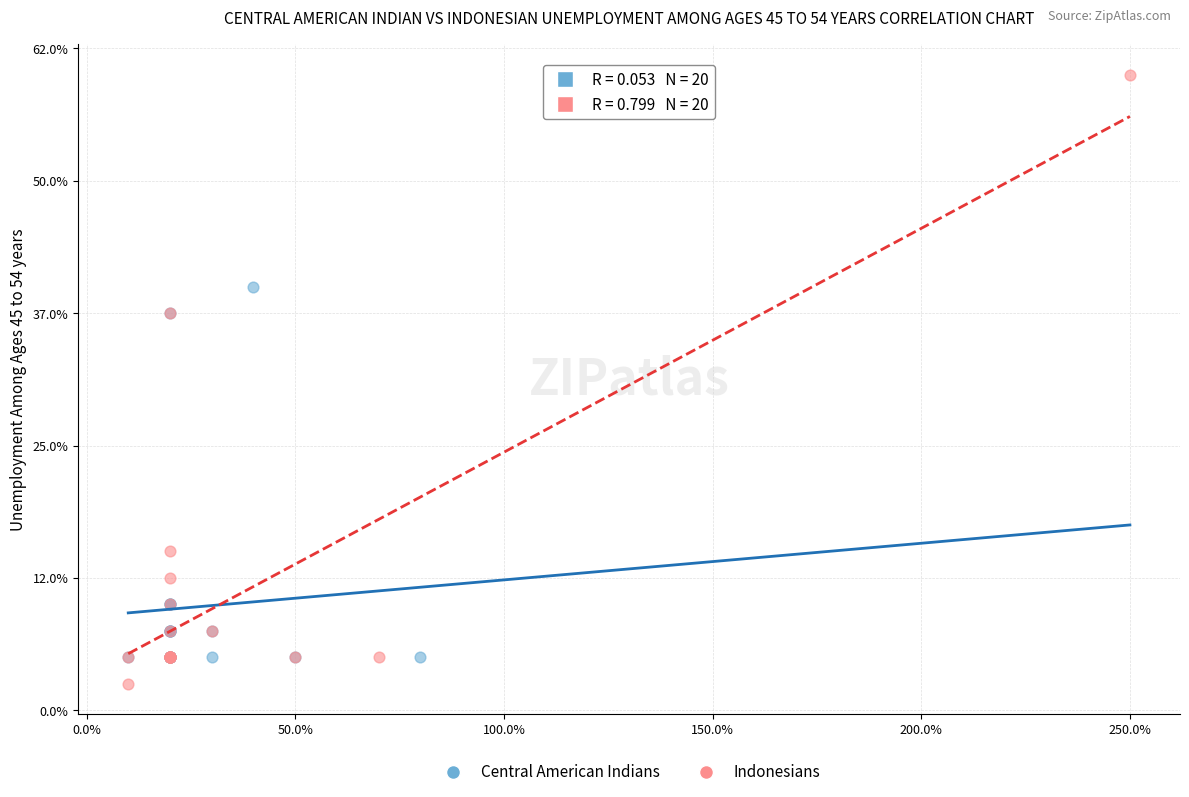

Which series reaches the maximum Y coordinate?

Indonesians